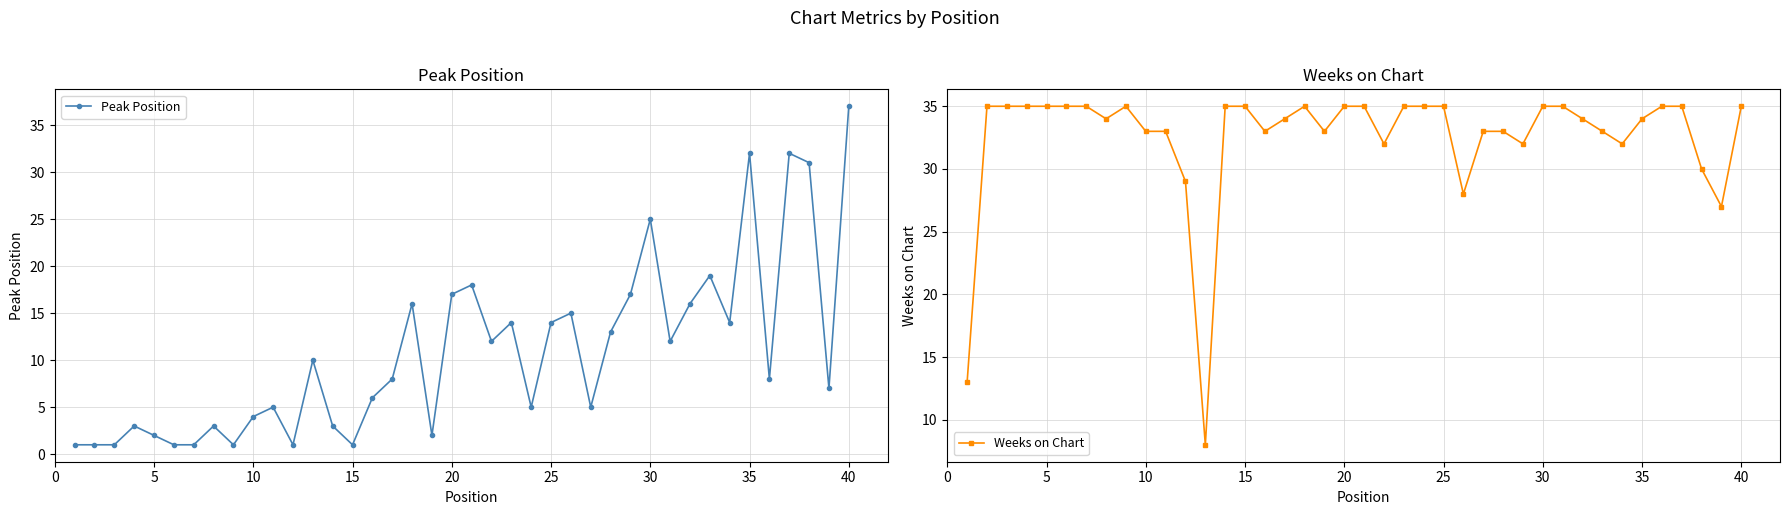

How many interior local peaks does the Weeks on Chart series have?

2